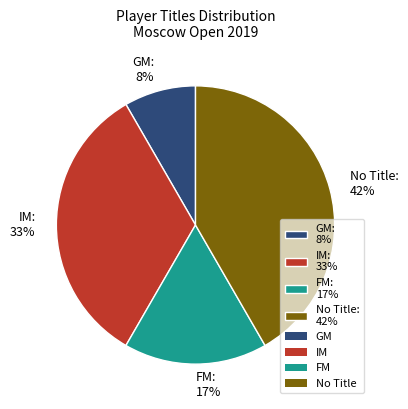

Is it true that No Title: 42% is 42% of the pie?

True